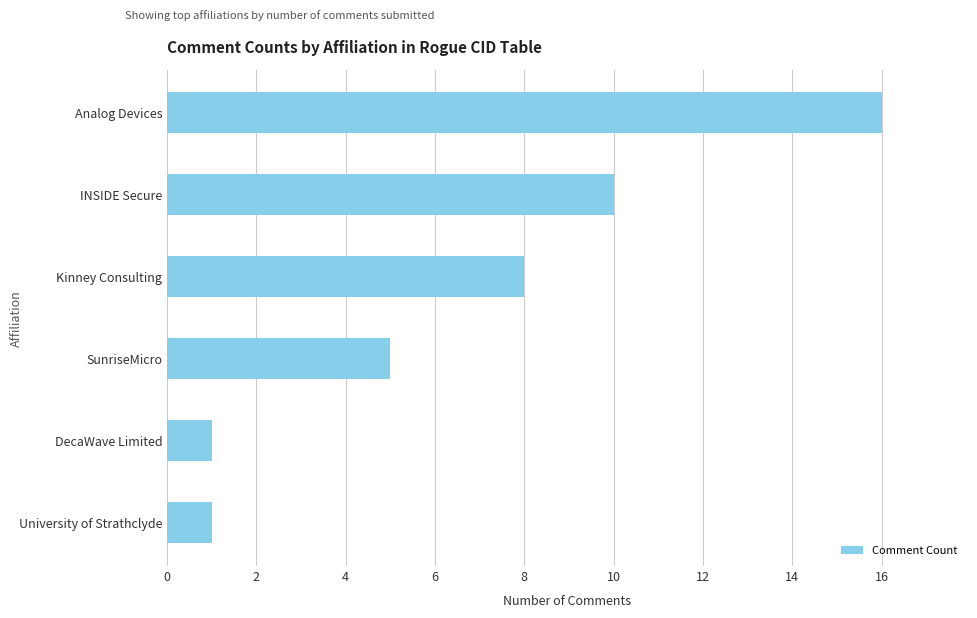

How many bars are there in total?

6